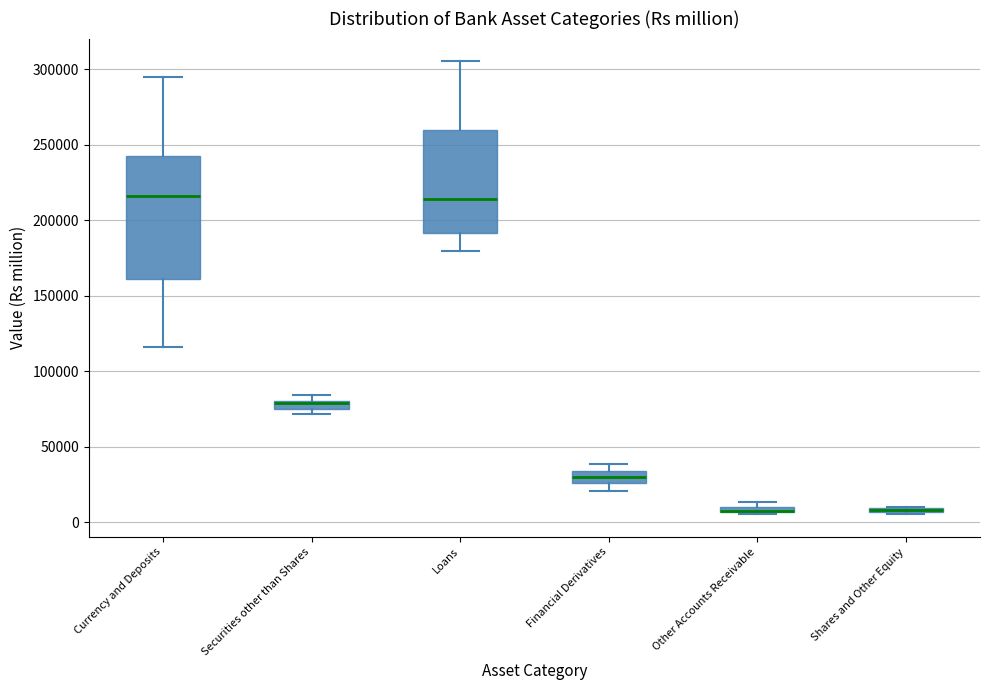

Comparing the boxes themselves (not the whiskers), which one is the tallest?

Currency and Deposits